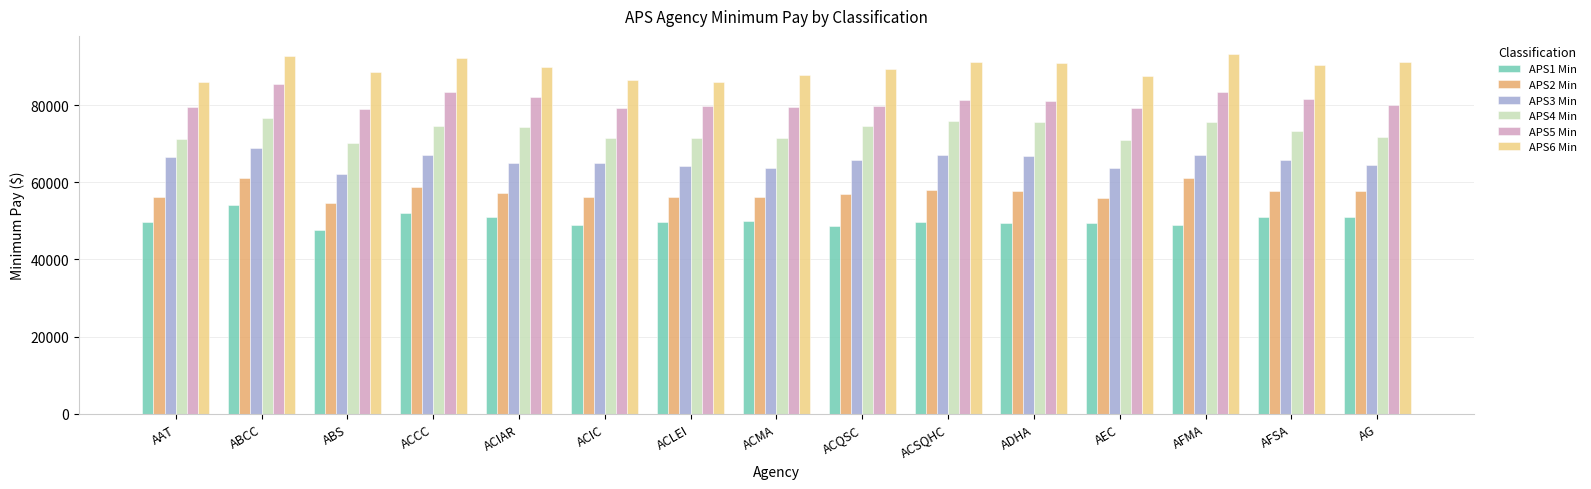

At ACQSC, list the series in order from smallest to largest.

APS1 Min, APS2 Min, APS3 Min, APS4 Min, APS5 Min, APS6 Min